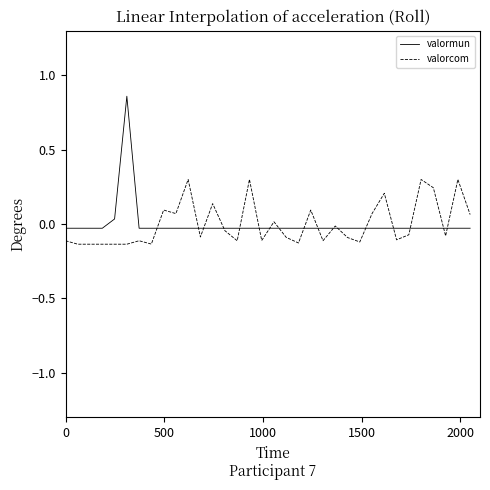

Which series has the widest spread of values?

valormun